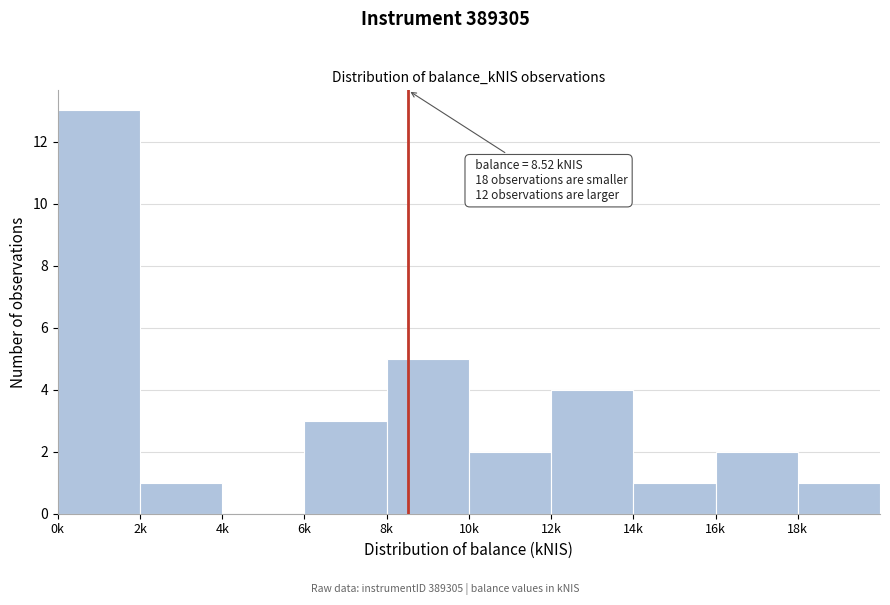

Reading right to left, extract all data points from this chart.

18k=1	16k=2	14k=1	12k=4	10k=2	8k=5	6k=3	4k=0	2k=1	0k=13